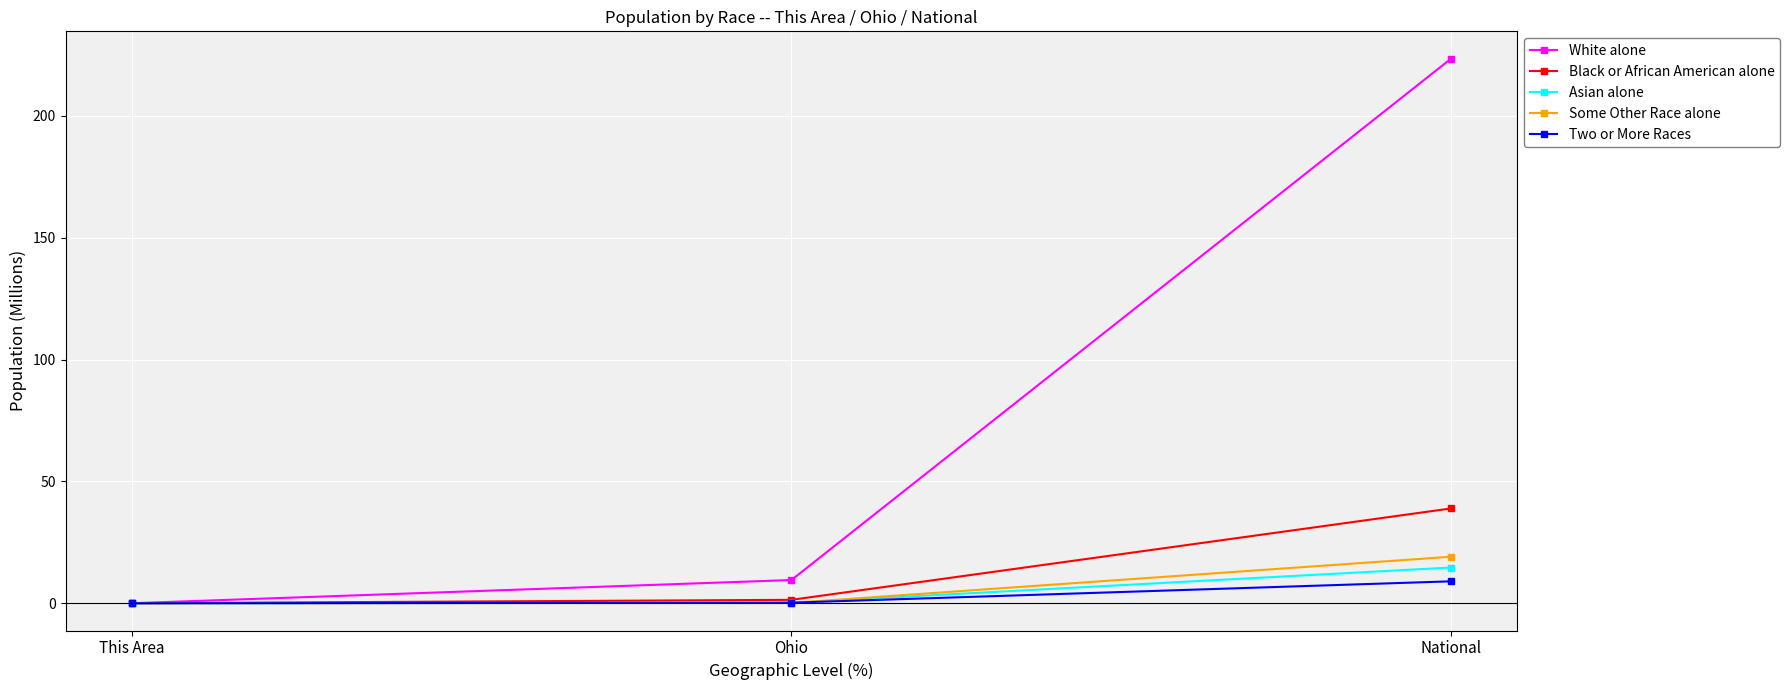

What is the label of the 1st point from the right?

National